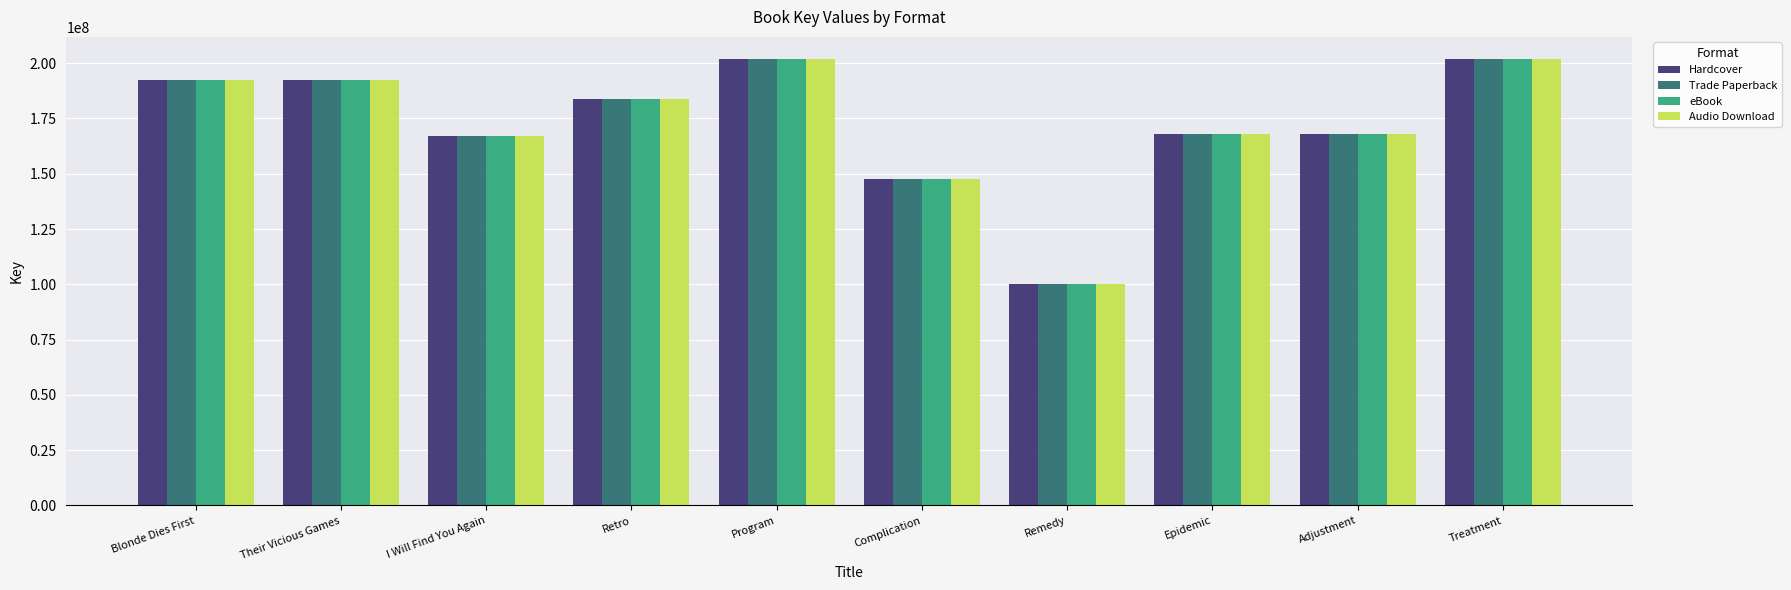

At how many categories does at least one series exceed 151827991?

8